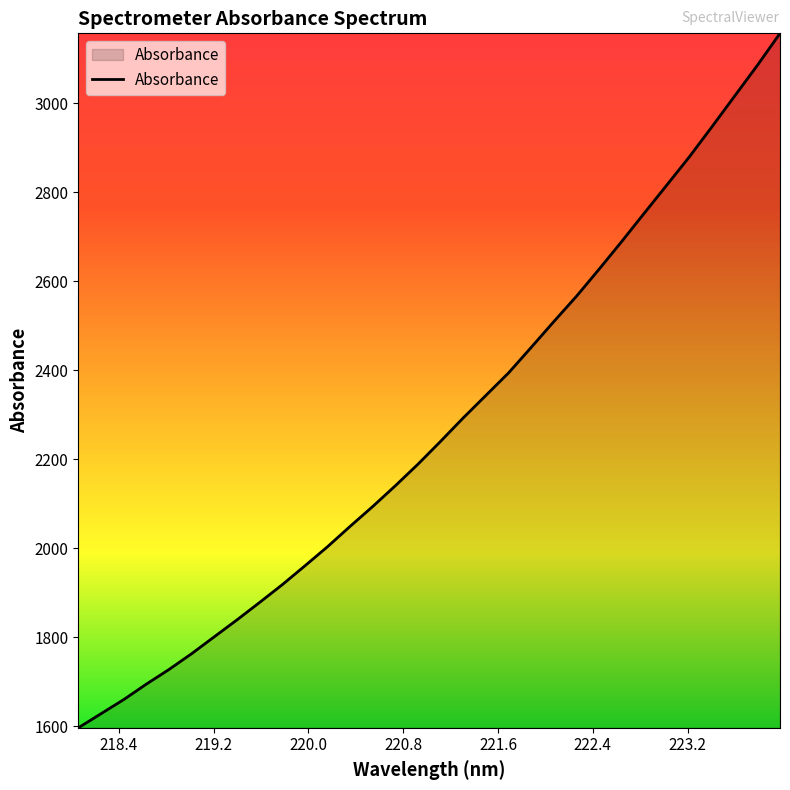

What is the difference between the maximum and minimum values?

1561.4